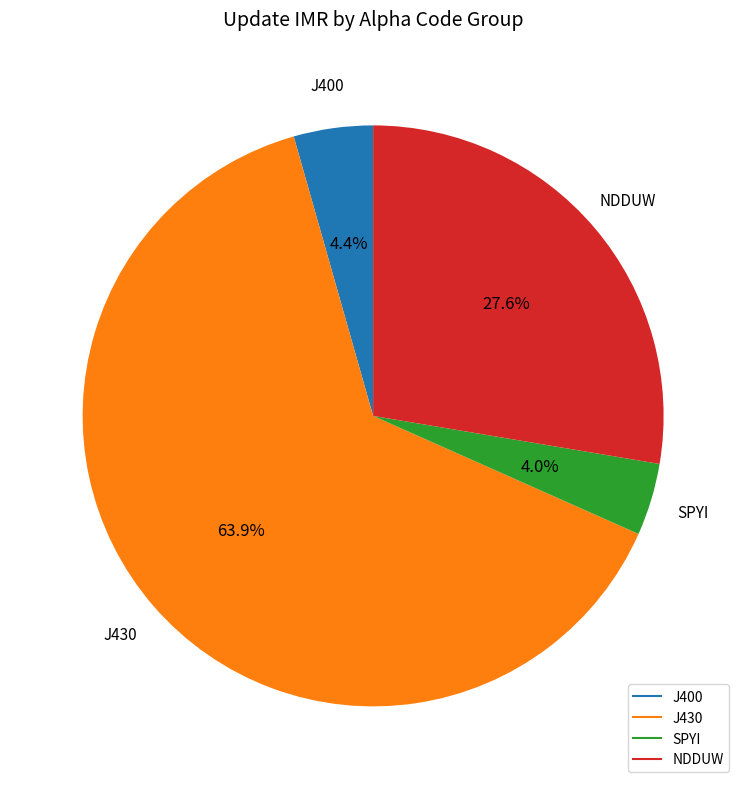

Does any single category account for the majority?

Yes